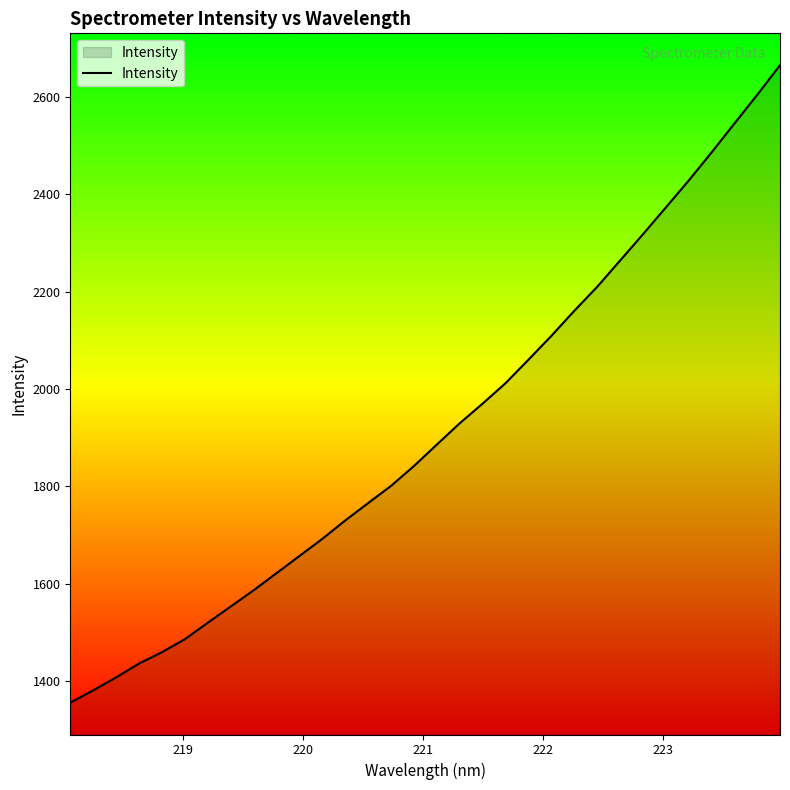

What is the difference between the maximum and minimum values?

1310.5